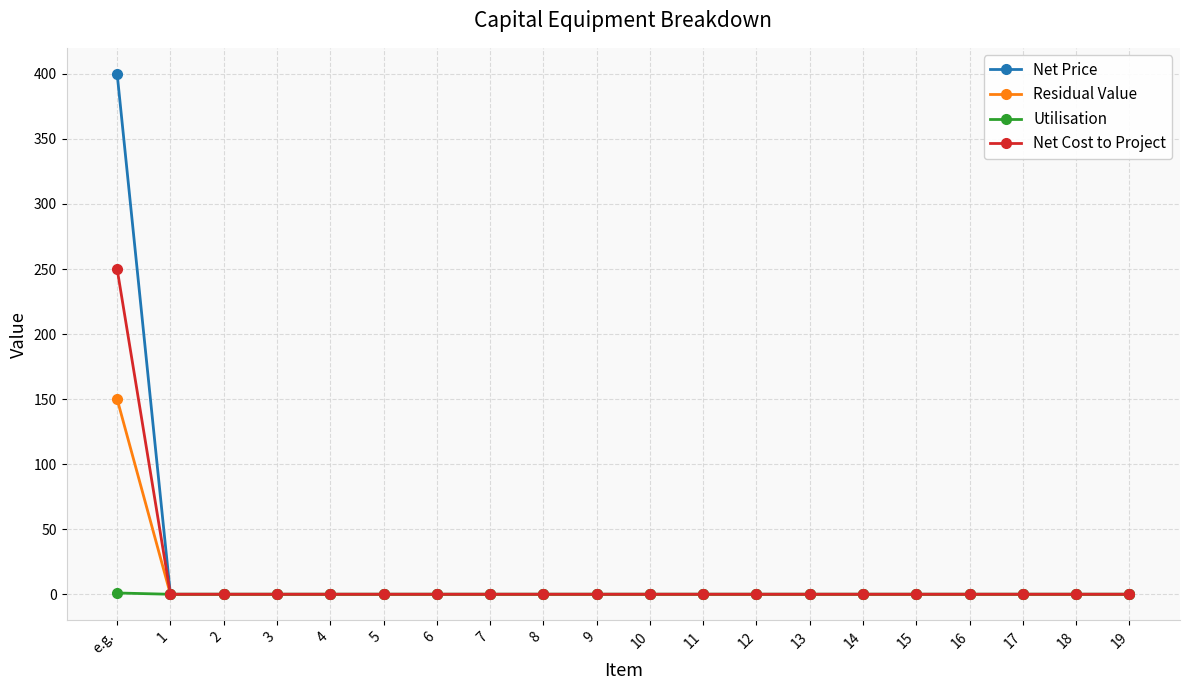

Which series has the widest spread of values?

Net Price